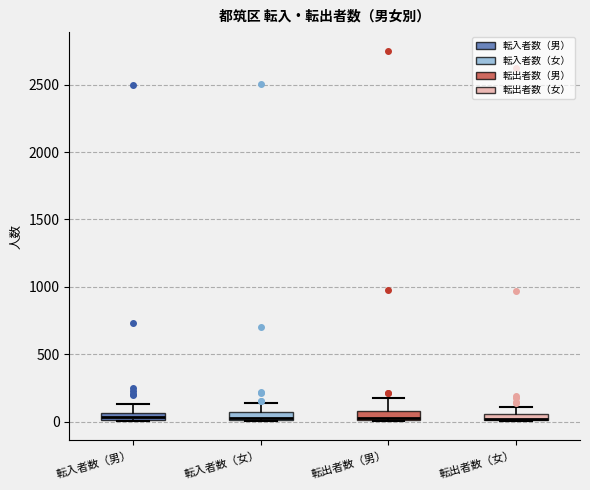

Where is the lower edge of the box for 転入者数（男） on the y-axis? The values are not printed on the chart, so give them approximately, as read against the axis.

0